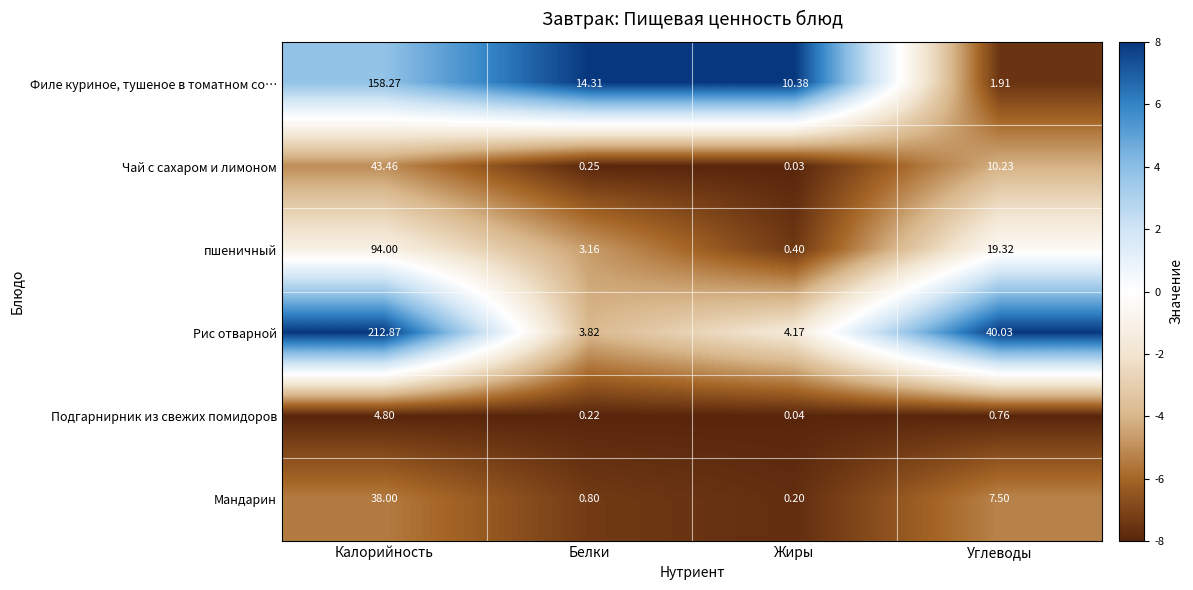

Which label corresponds to the largest value in the chart?

Калорийность